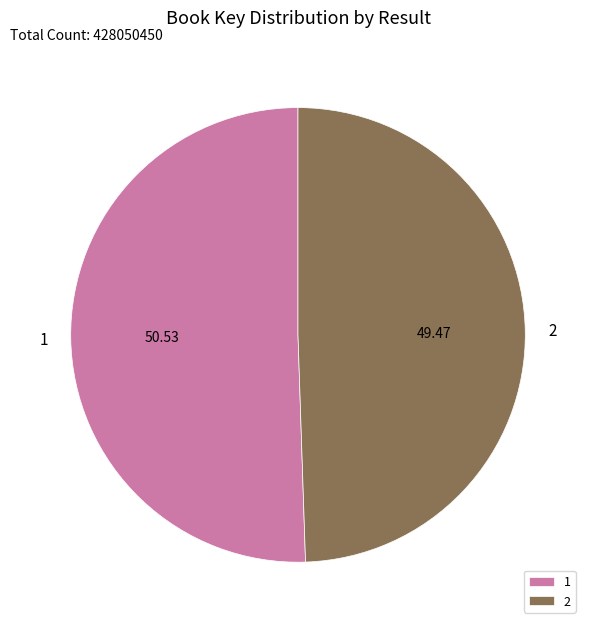

Approximately how many times larger is the value at 1 compared to 2?

1.0